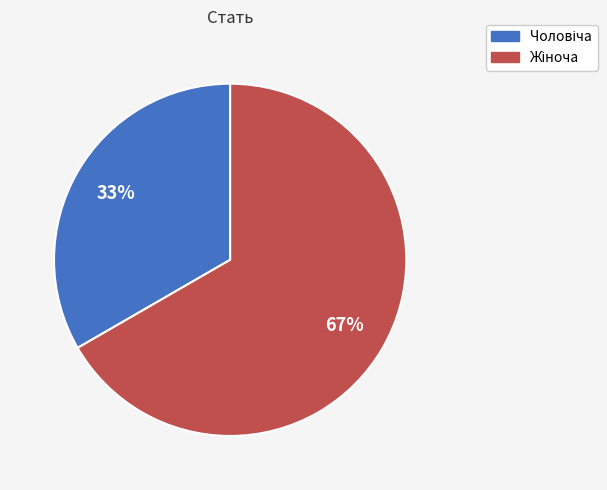

Is there a majority slice in this chart?

Yes